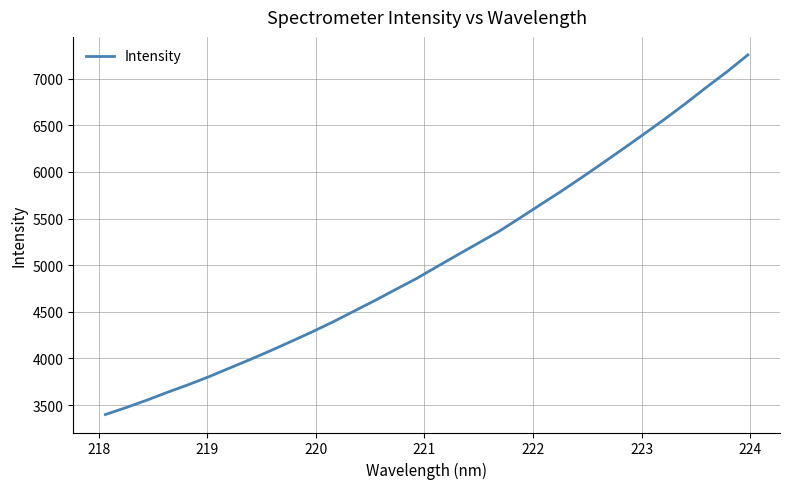

What is the difference between the maximum and minimum values?

3854.9